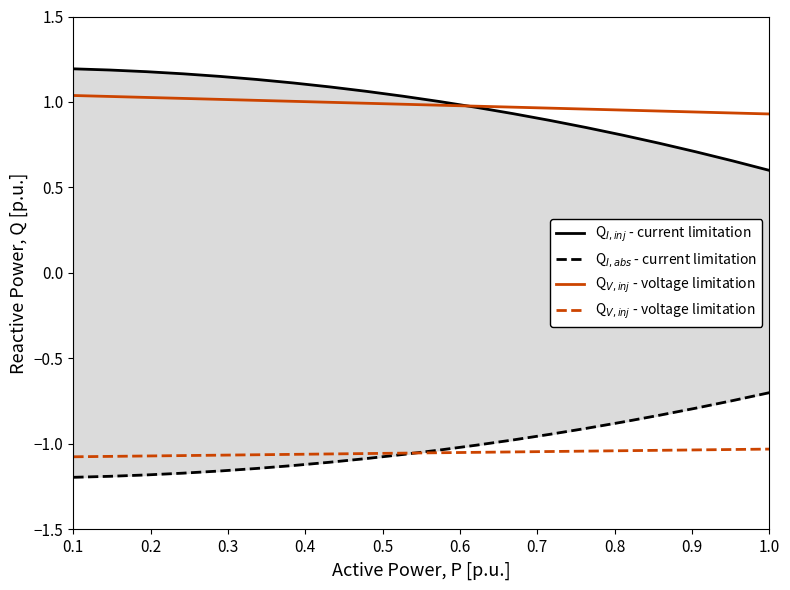

Which series has the largest total across all categories?

Q$_{I,inj}$ - current limitation